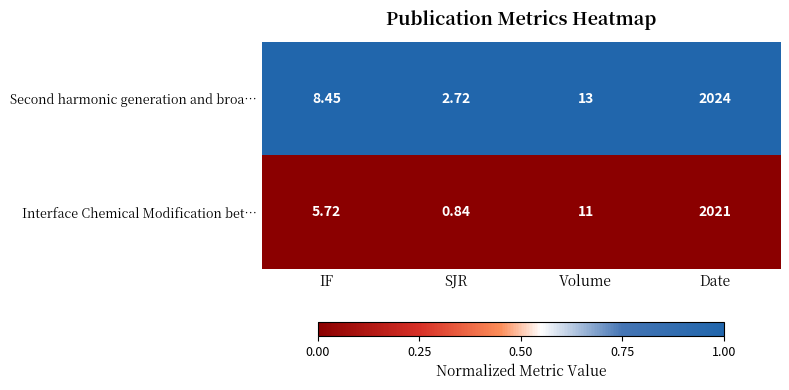

Rank the series at Volume from lowest to highest value.

Interface Chemical Modification bet…, Second harmonic generation and broa…